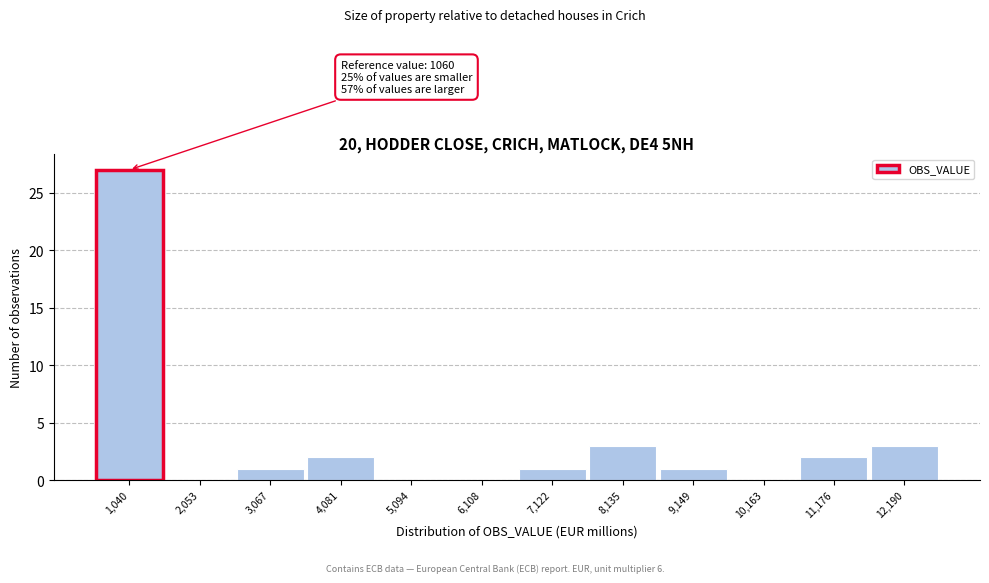

Reading right to left, transcribe all the data shown in this chart.

12,190=3	11,176=2	10,163=0	9,149=1	8,135=3	7,122=1	6,108=0	5,094=0	4,081=2	3,067=1	2,053=0	1,040=27